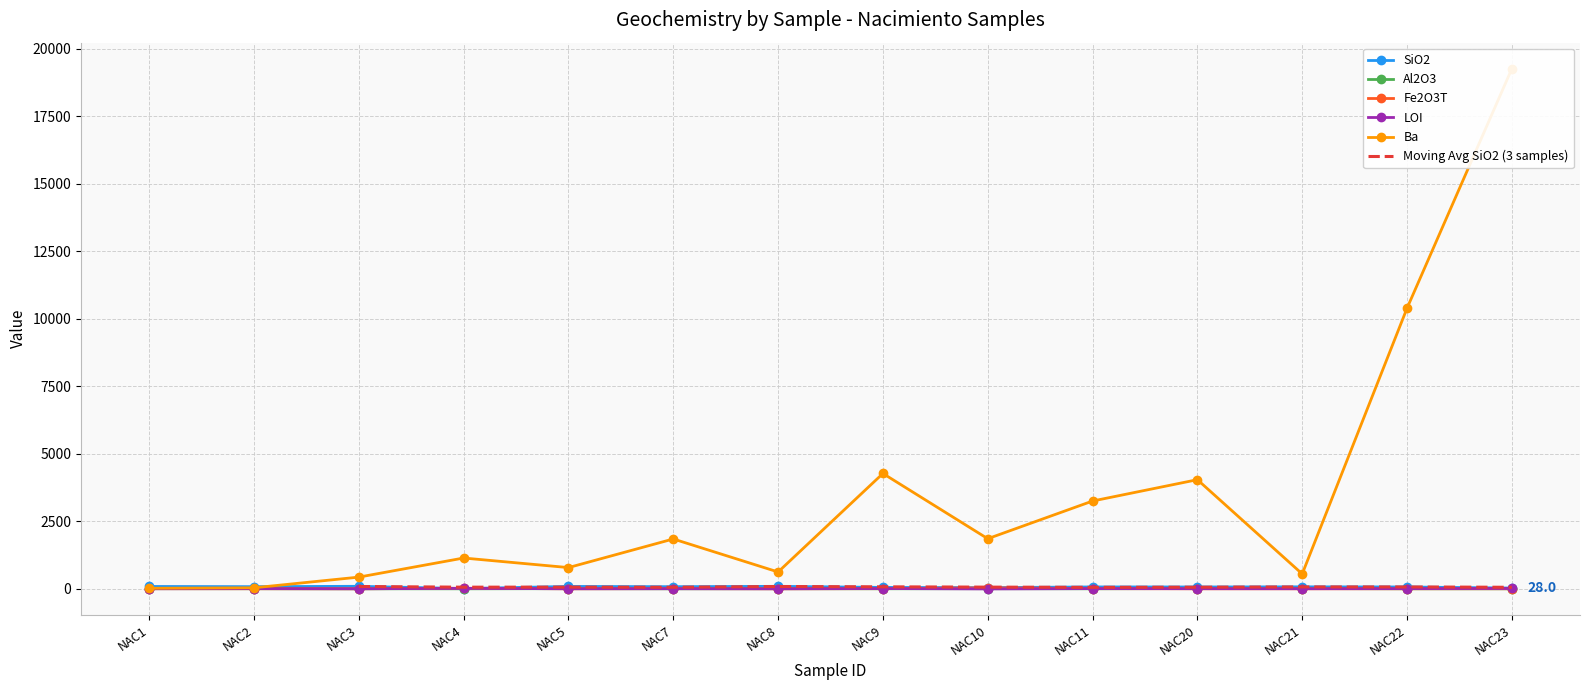

True or false: LOI has a value of 5.5 at NAC7.

False